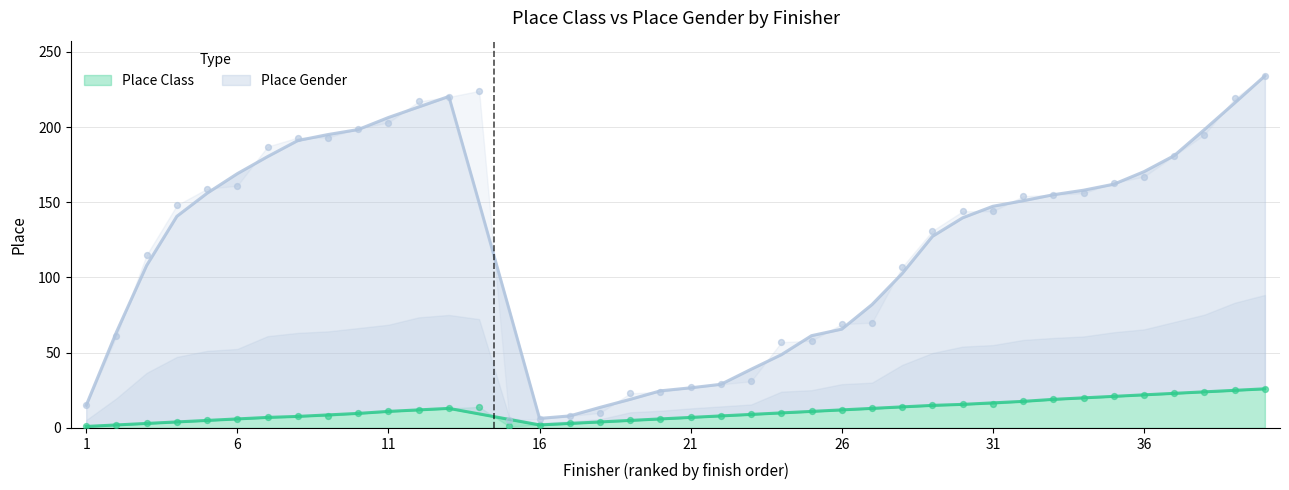

Which series has the largest Y range (max minus min)?

Place Gender